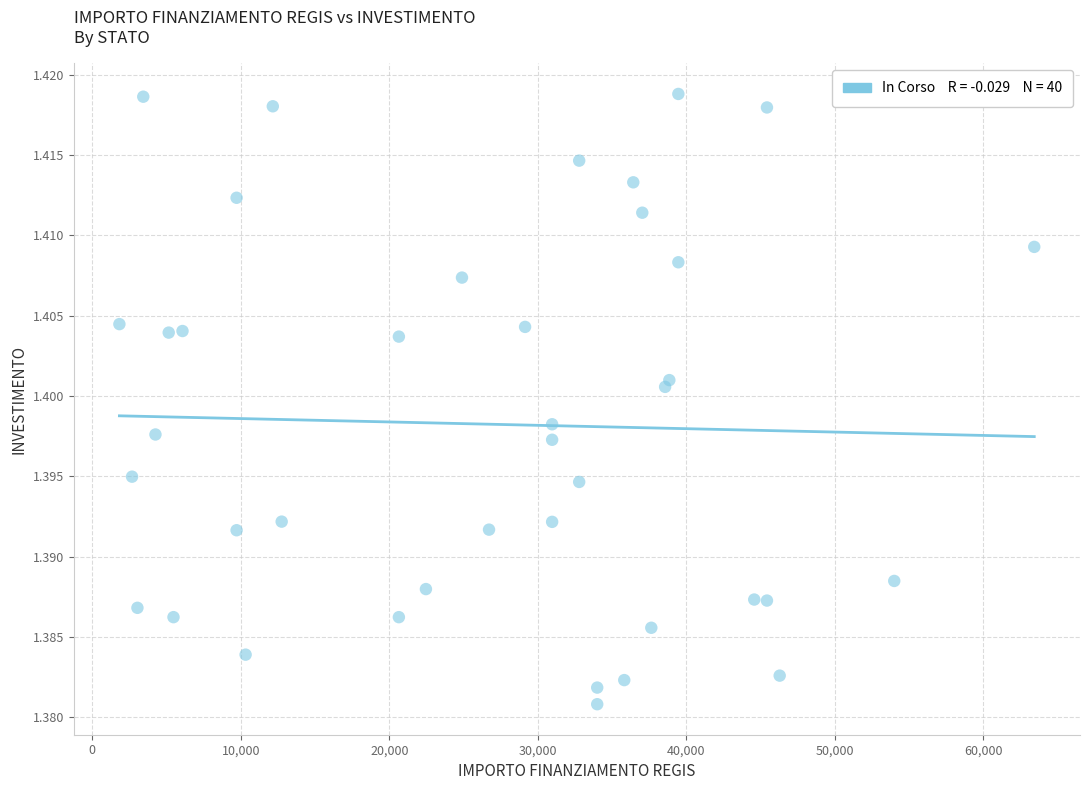

What is the range of X values (max minus min)?

61597.0